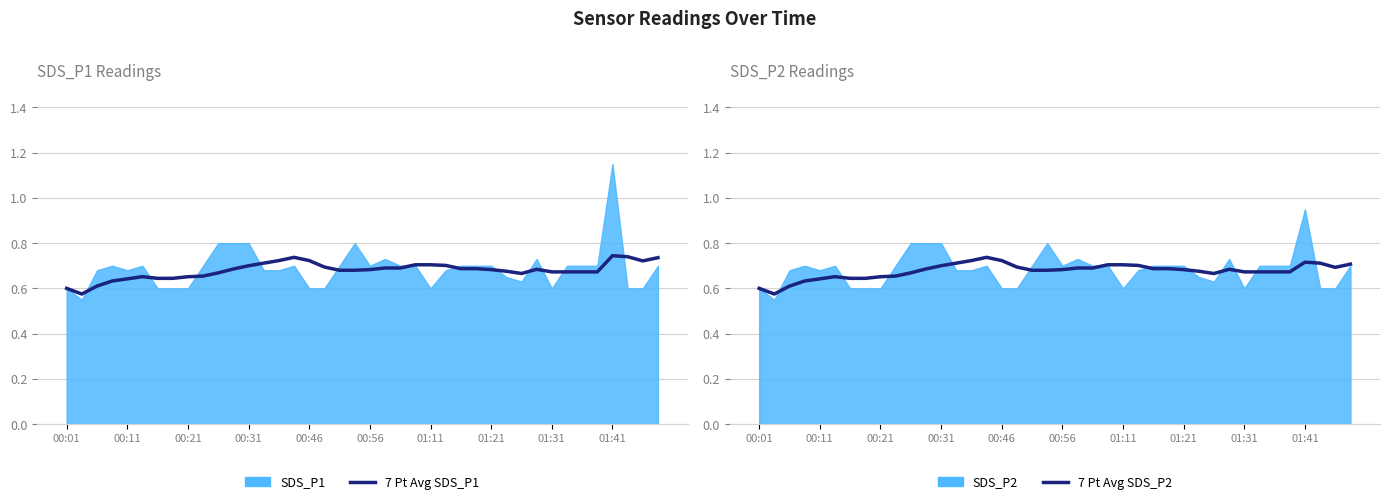

True or false: 7 Pt Avg SDS_P2 has a value of 0.7 at 39.

True